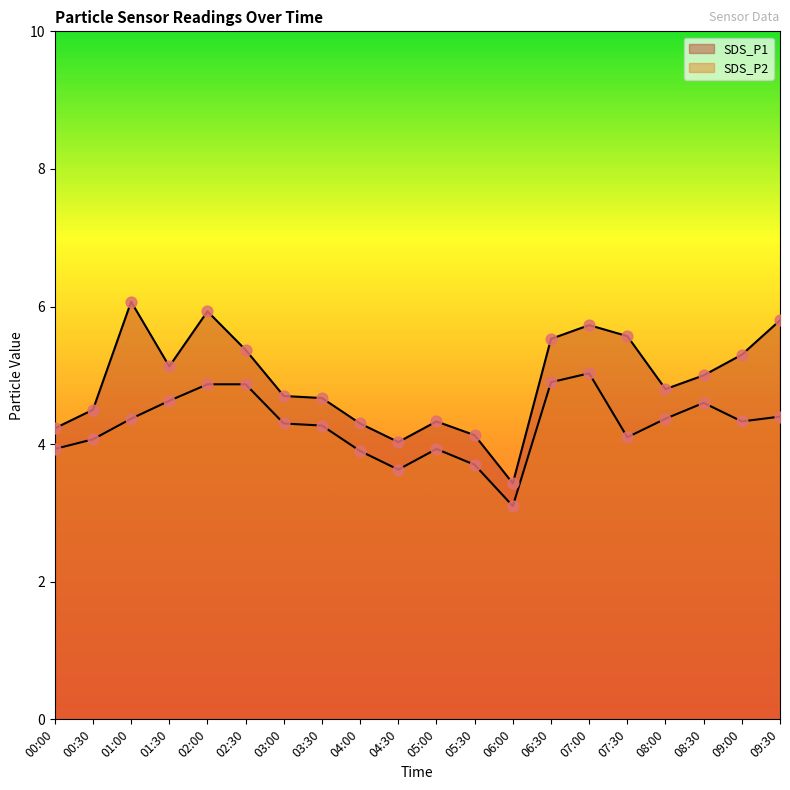

Which series has the largest Y range (max minus min)?

SDS_P1